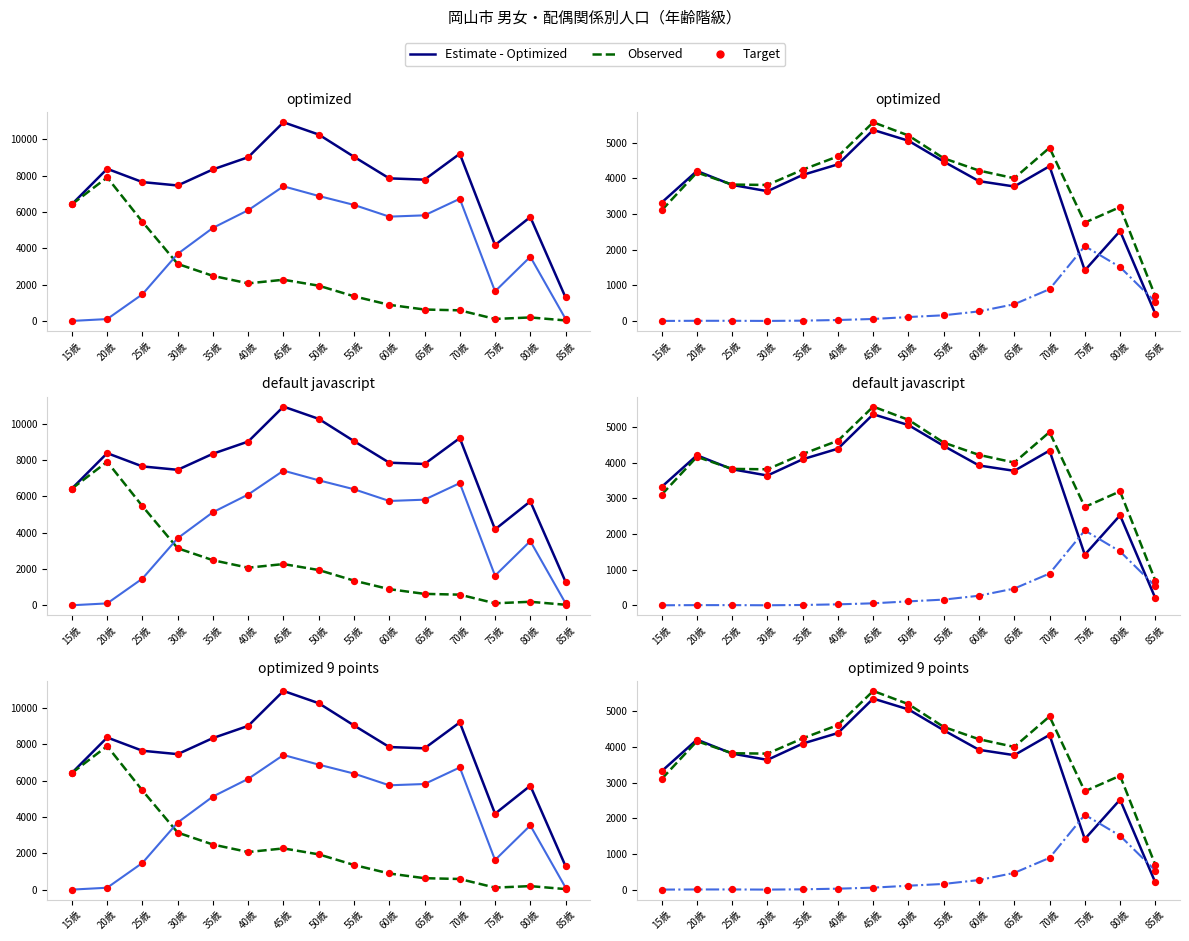

At how many categories does at least one series exceed 8457?

5